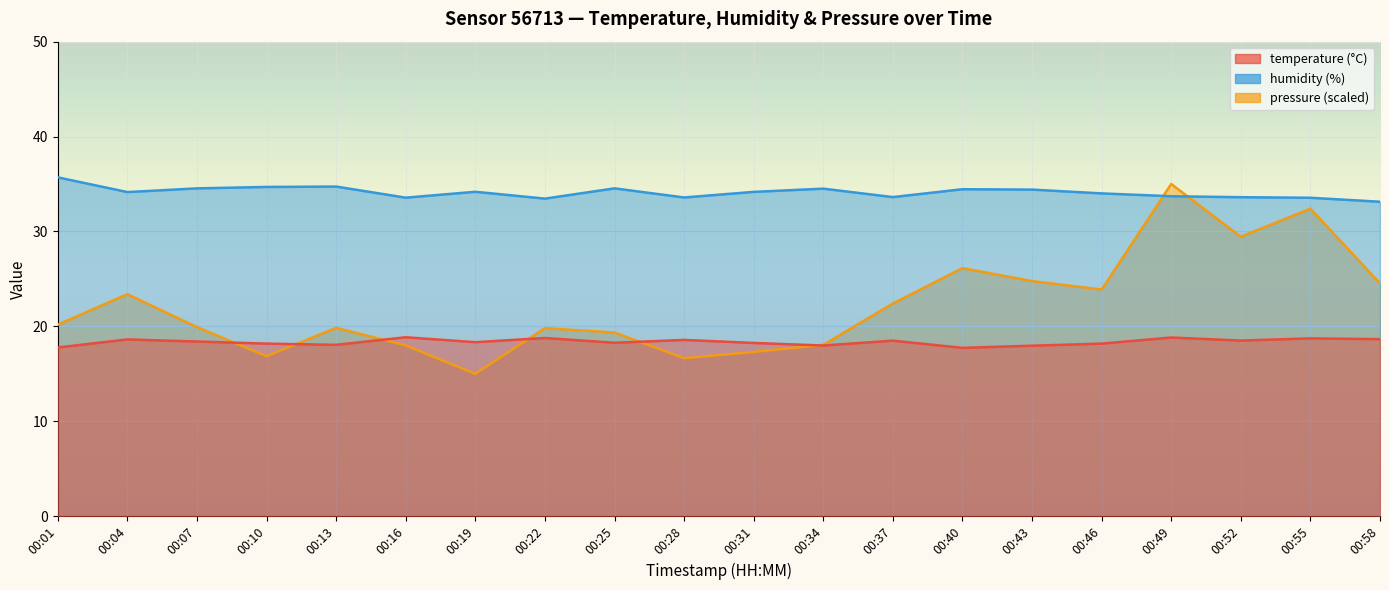

At which category does humidity reach its first local peak?

00:13